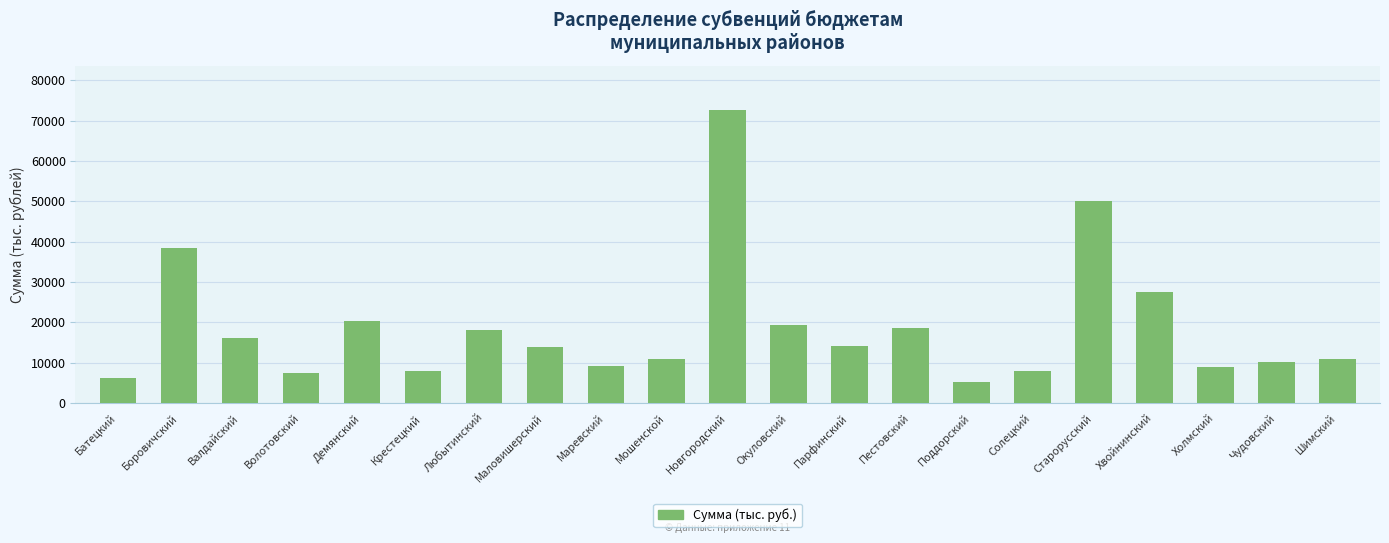

Approximately how many times larger is the value at Новгородский compared to Пестовский?

3.9